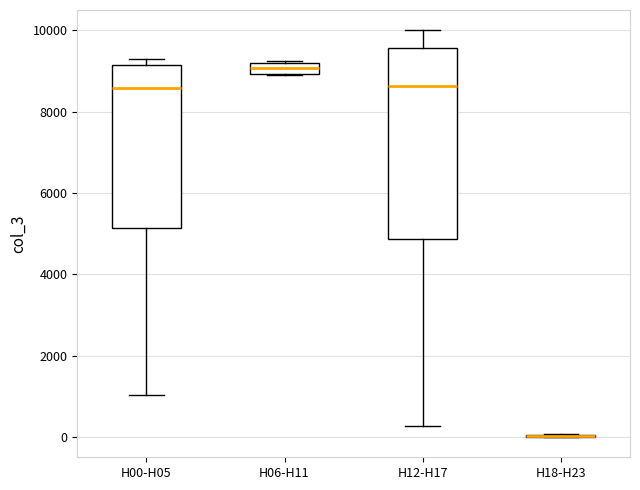

Comparing the boxes themselves (not the whiskers), which one is the tallest?

H12-H17